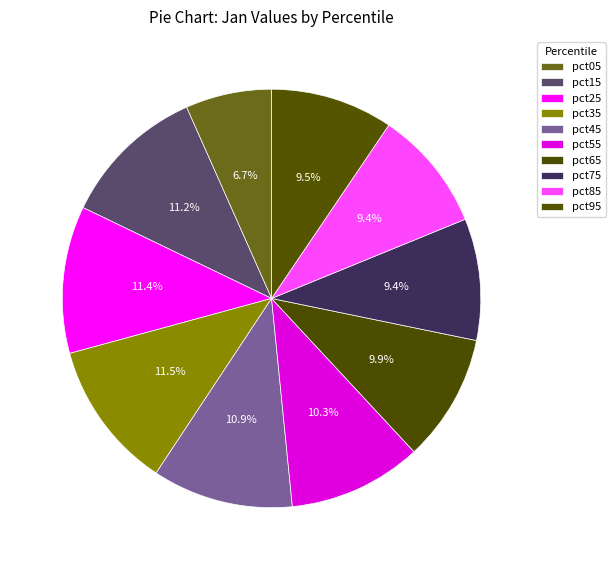

Is it true that pct45 is 11% of the pie?

True